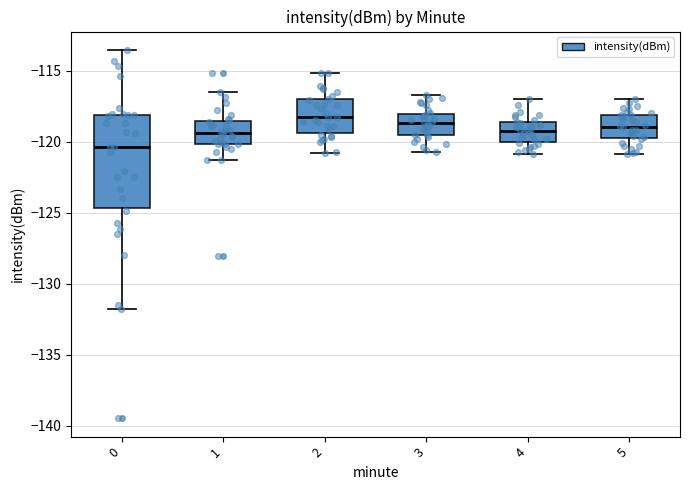

Where does the median line of the box at x = 4 sit on the y-axis? The values are not printed on the chart, so give them approximately, as read against the axis.

-119.0